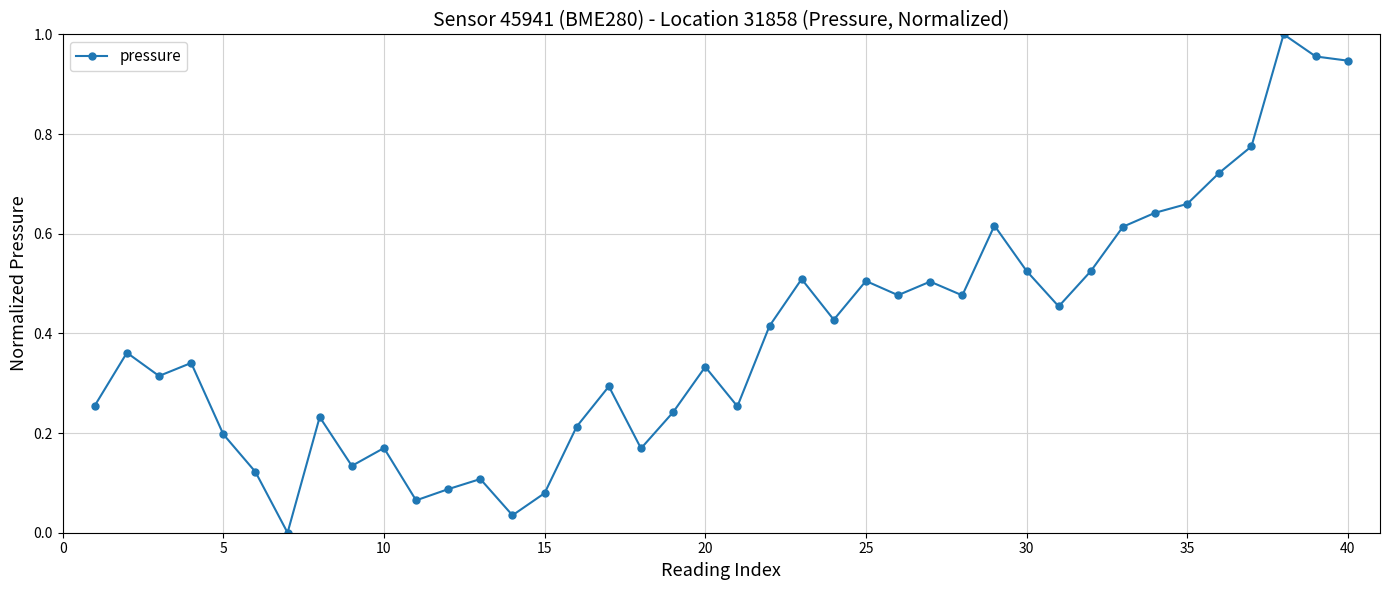

What is the sum of all values?

15.8